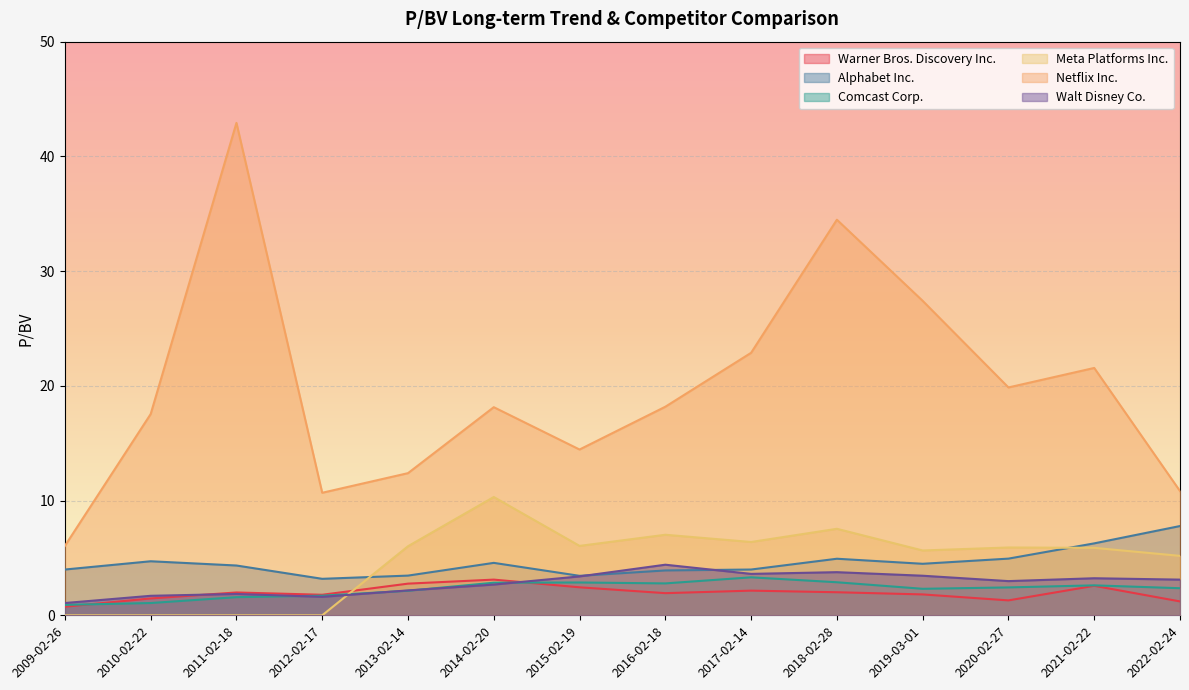

In Warner Bros. Discovery Inc., how many points are lower than both neighbors (excluding endpoints)?

3